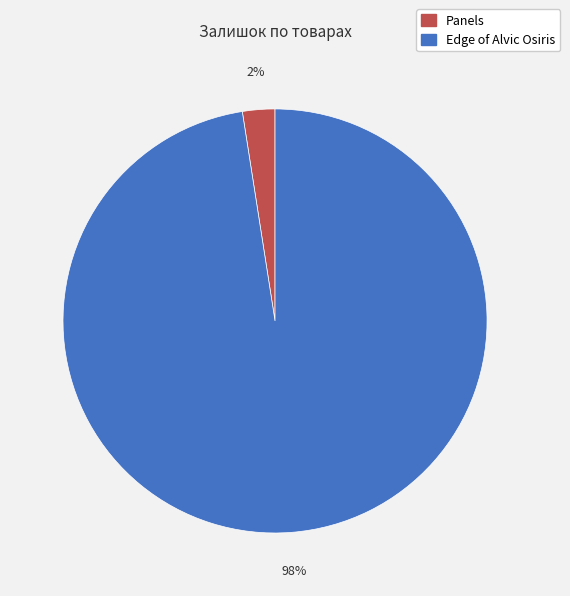

To the nearest percent, what is the average slice percentage?

50%